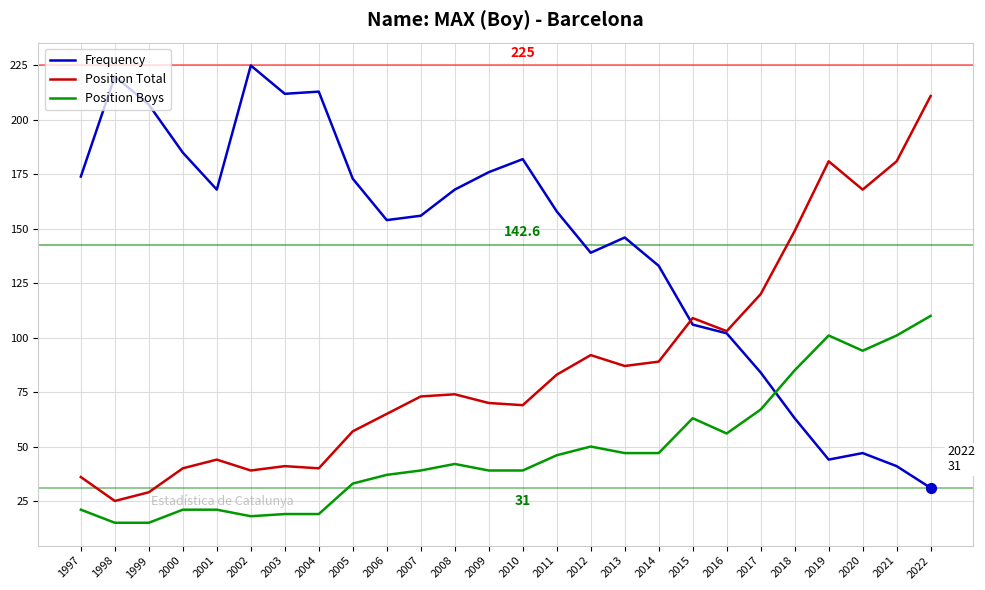

What is the difference between the highest and lowest values at 2014?

86